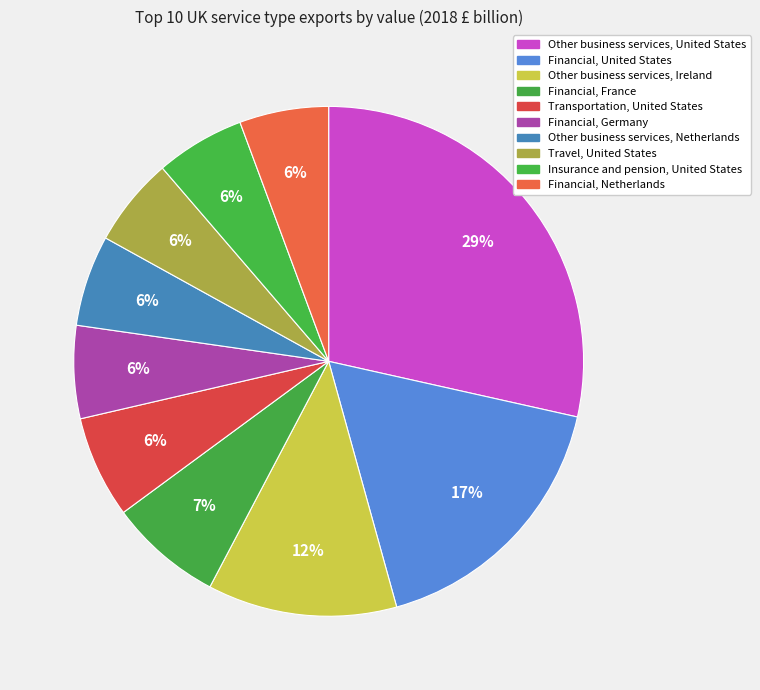

To the nearest percent, what portion does Financial, Netherlands represent?

6%